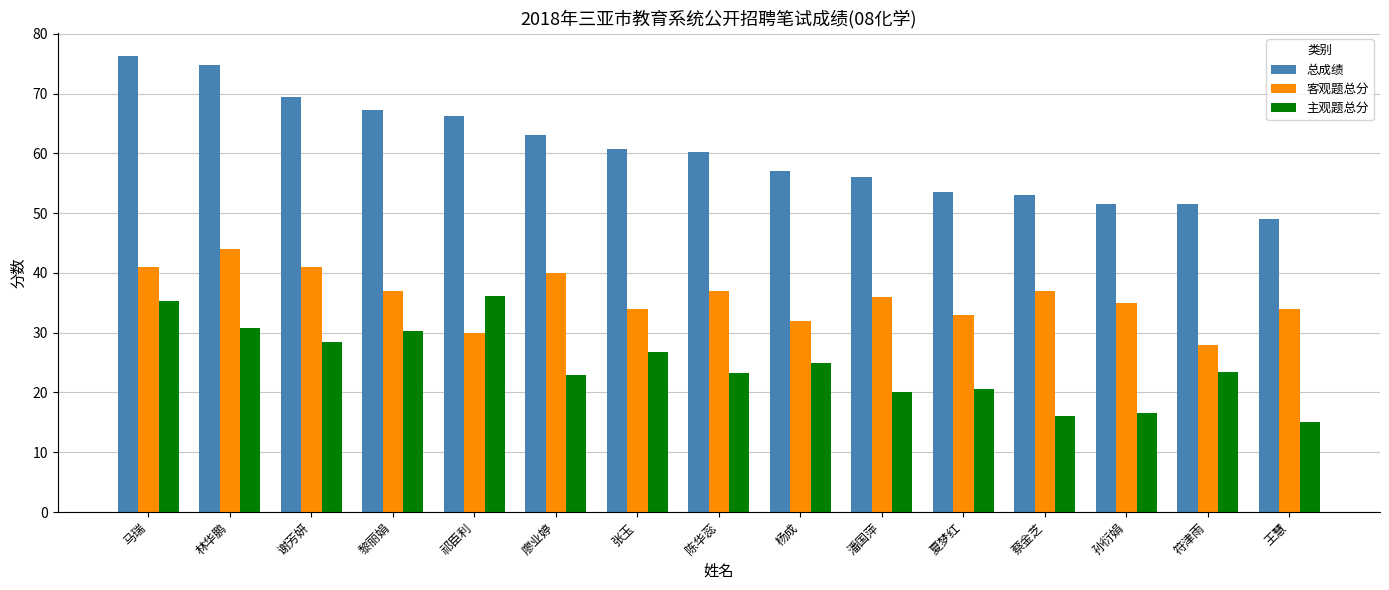

Which label corresponds to the largest value in the chart?

马瑞